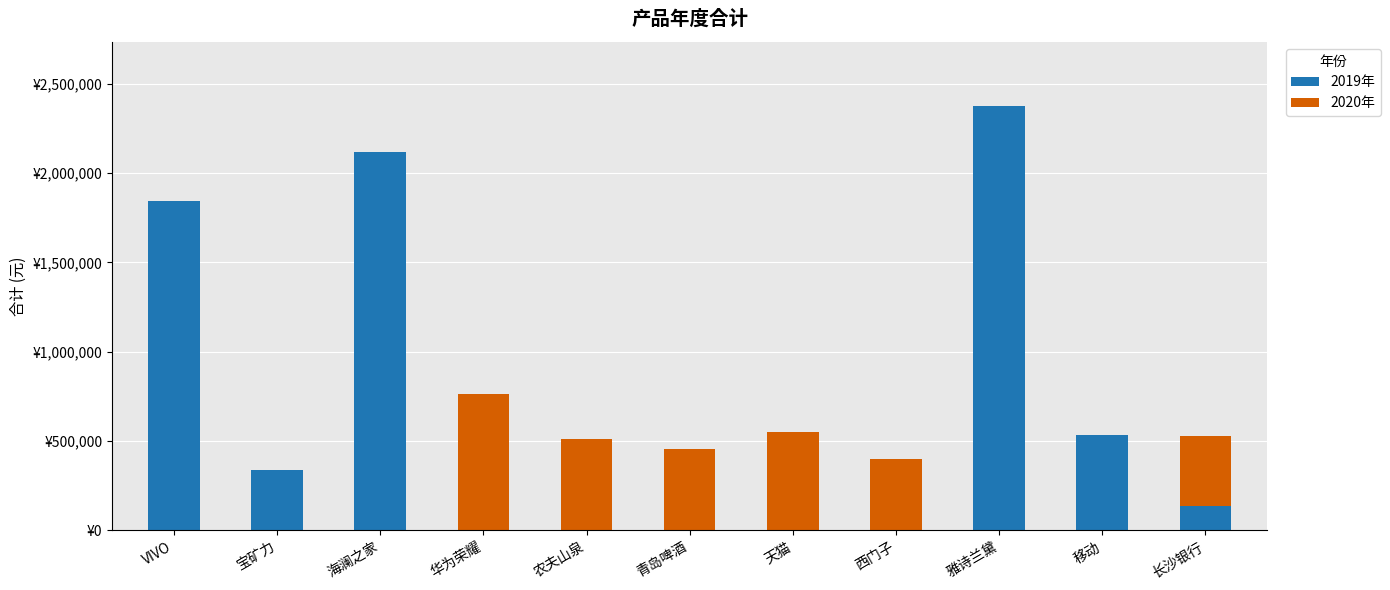

What are all the series names shown in the legend?

2019年, 2020年